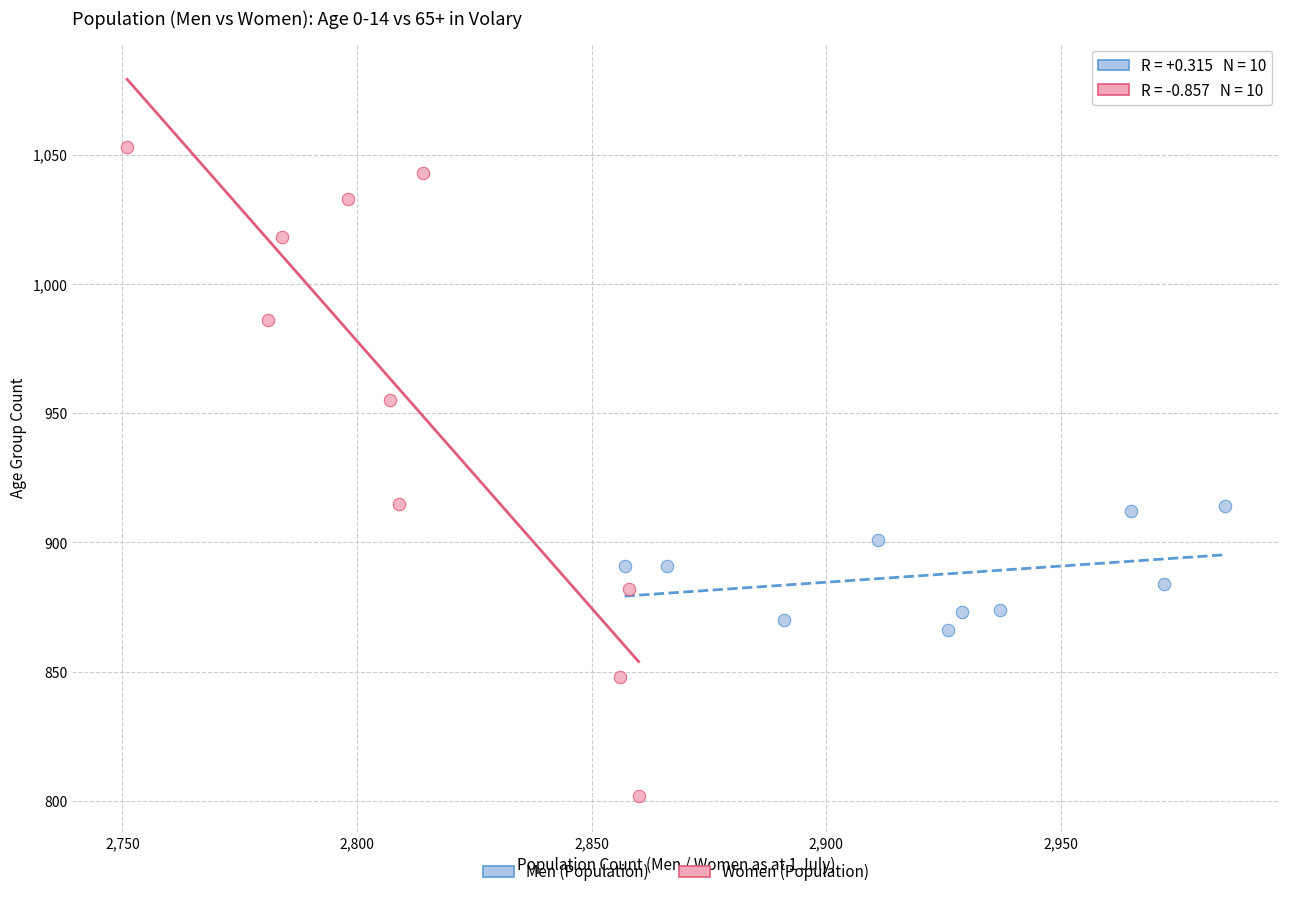

Which series has the largest Y range (max minus min)?

Women (Population)